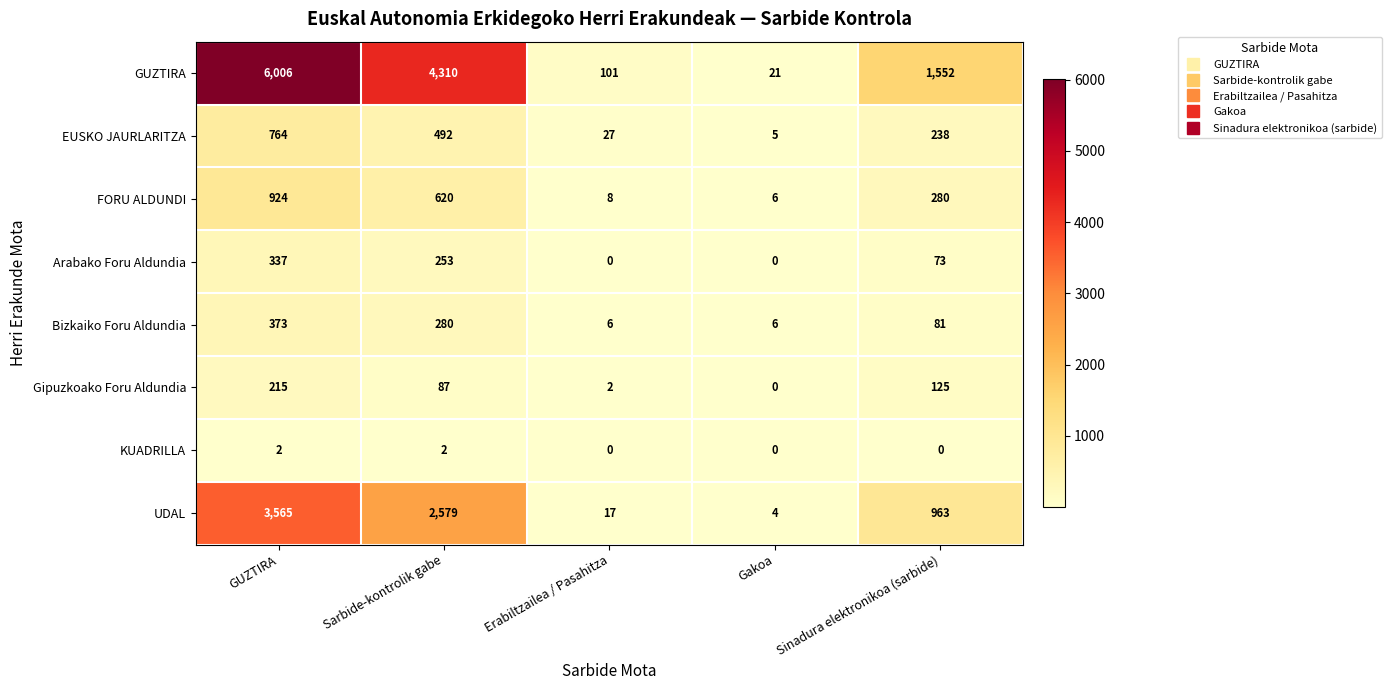

At how many categories does at least one series exceed 3617?

2